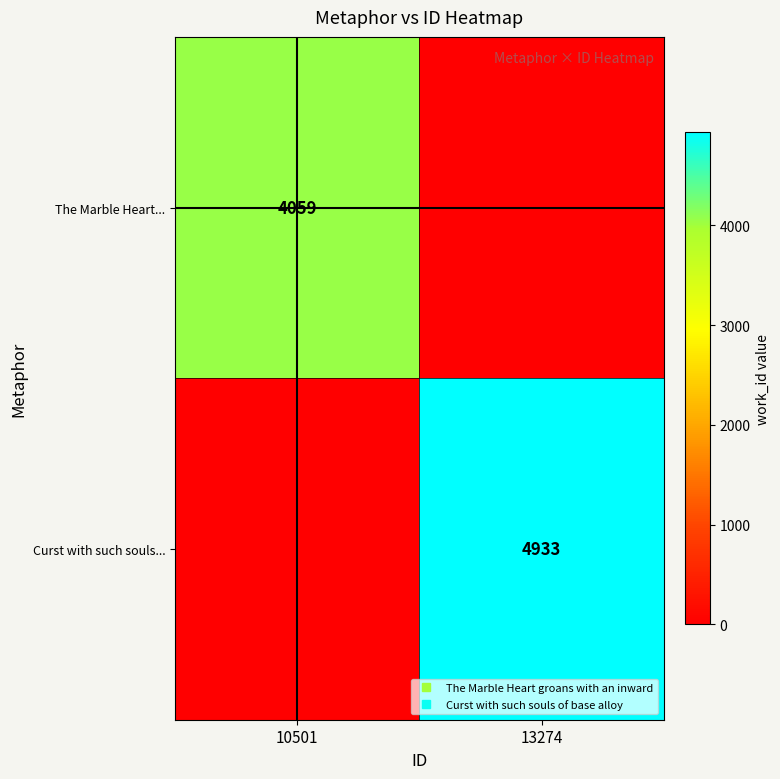

Which series has the largest total across all categories?

Curst with such souls...